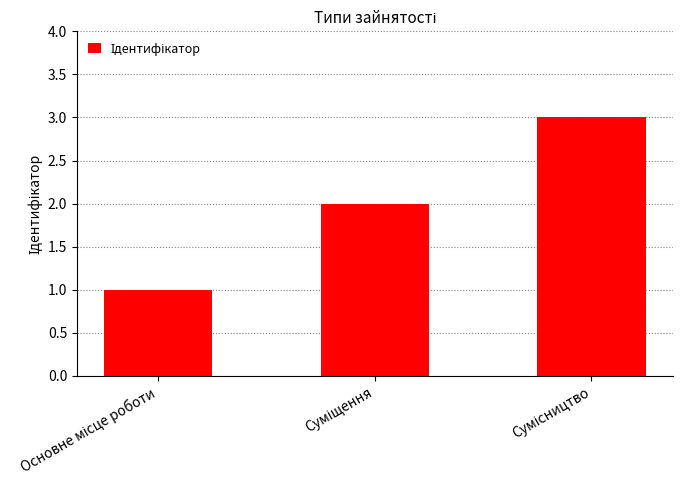

What is the maximum value shown in the chart?

3